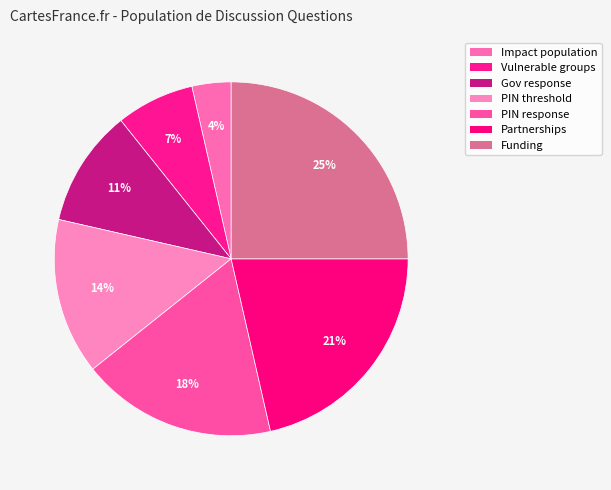

How many slices are in this pie chart?

7